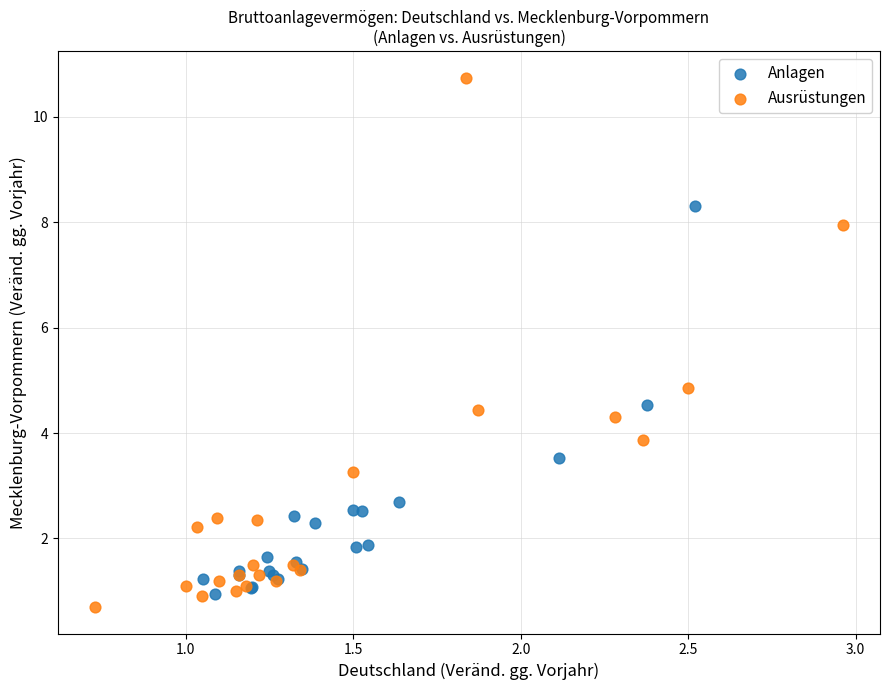

Which series has the largest Y range (max minus min)?

Ausrüstungen